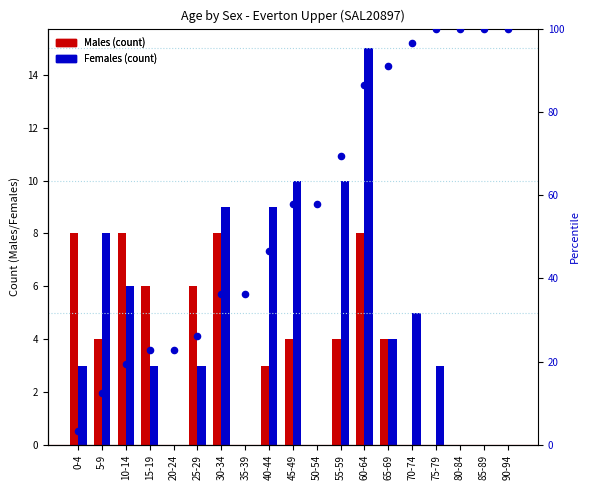

At which category is the sum across all series the highest?

60-64